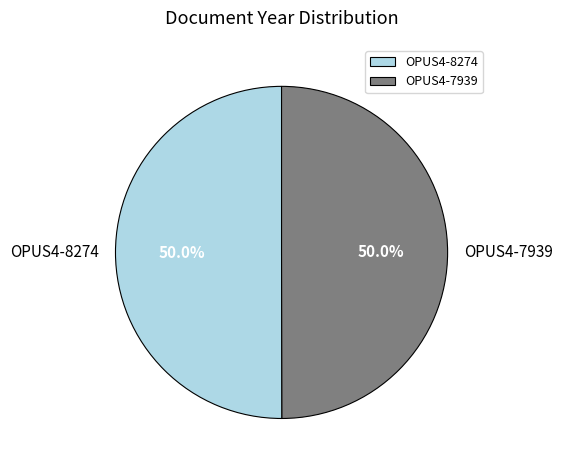

True or false: OPUS4-8274 accounts for 50% of the total.

True